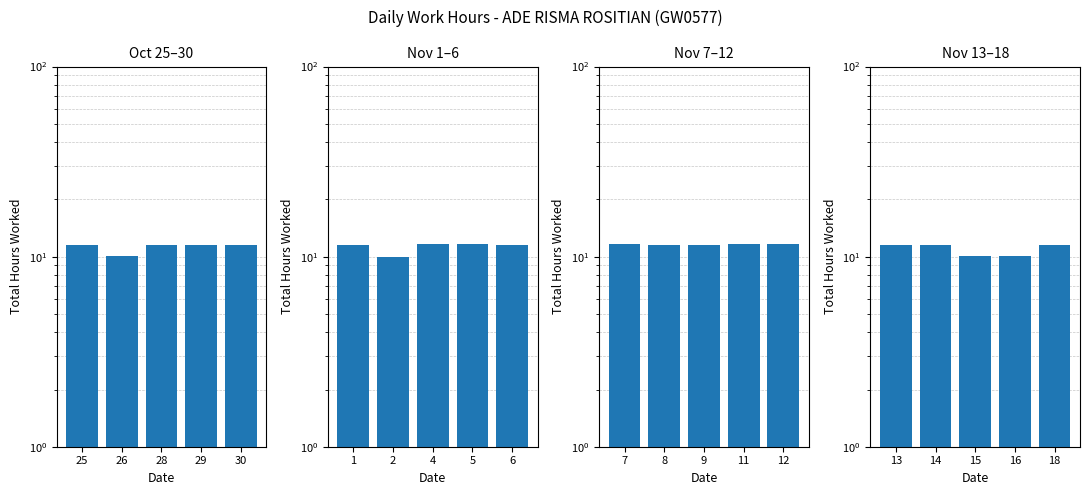

What is the approximate value at 18?

11.5